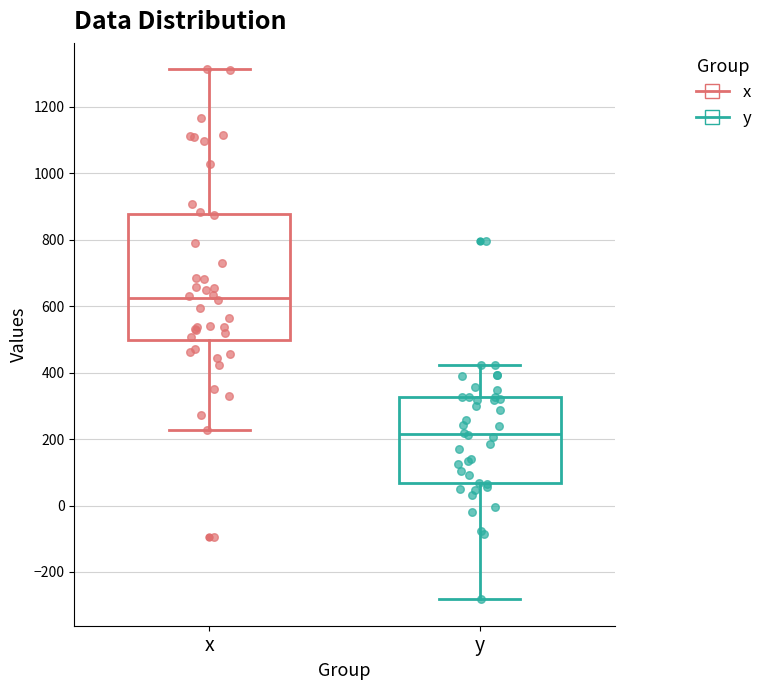

Where is the upper edge of the box for y on the y-axis? The values are not printed on the chart, so give them approximately, as read against the axis.

320